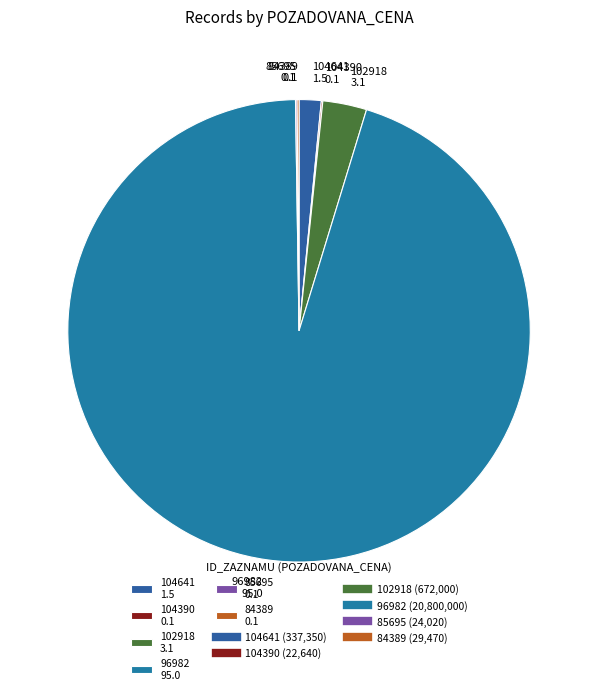

Approximately how many times larger is the value at 102918 3.1 compared to 104641 1.5?

2.0